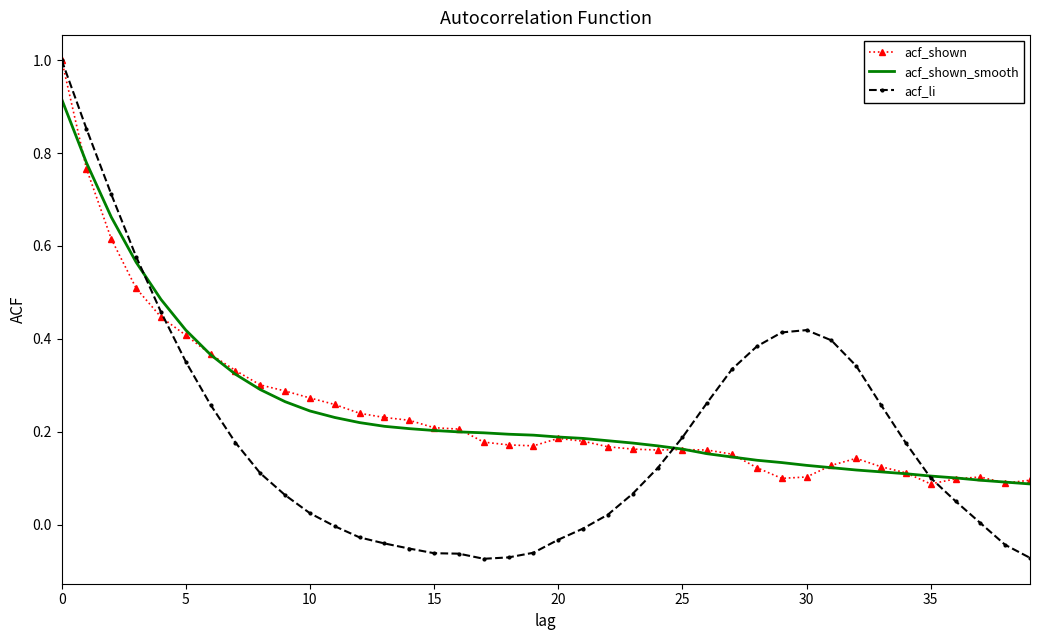

What is the maximum value for acf_li?

1.0